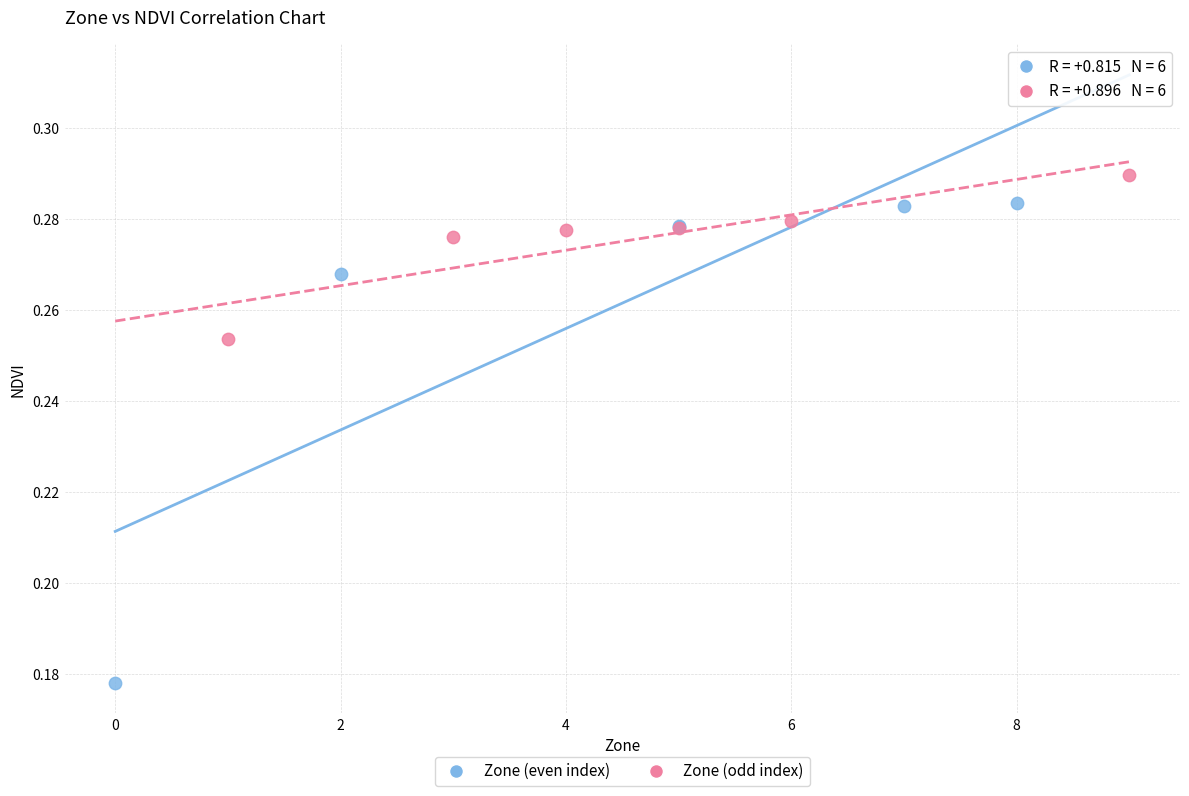

Which series contains the highest Y value?

Zone (odd index)